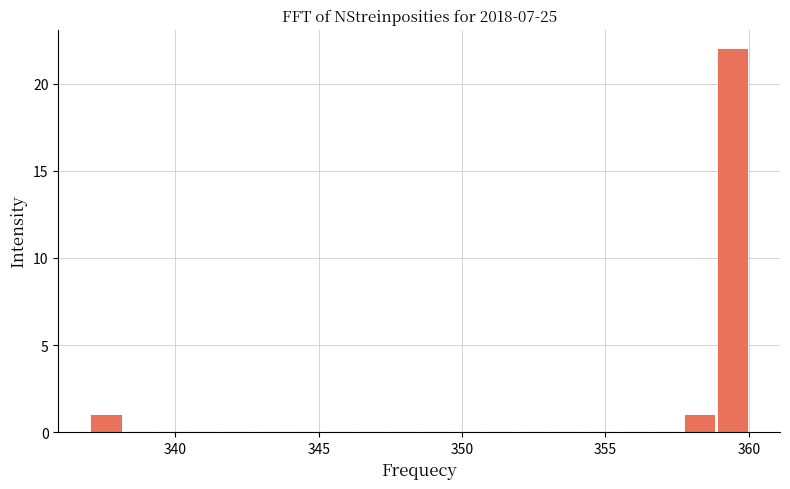

Read against the x-axis, roughly where is the centre of the tallest bar?

359.5